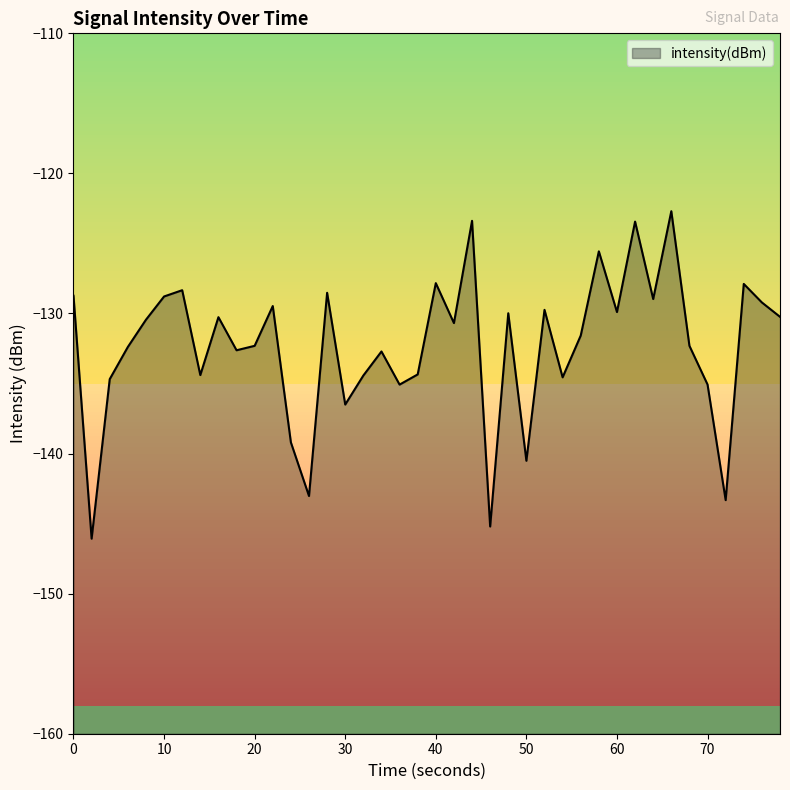

What is the smallest value displayed?

-146.1